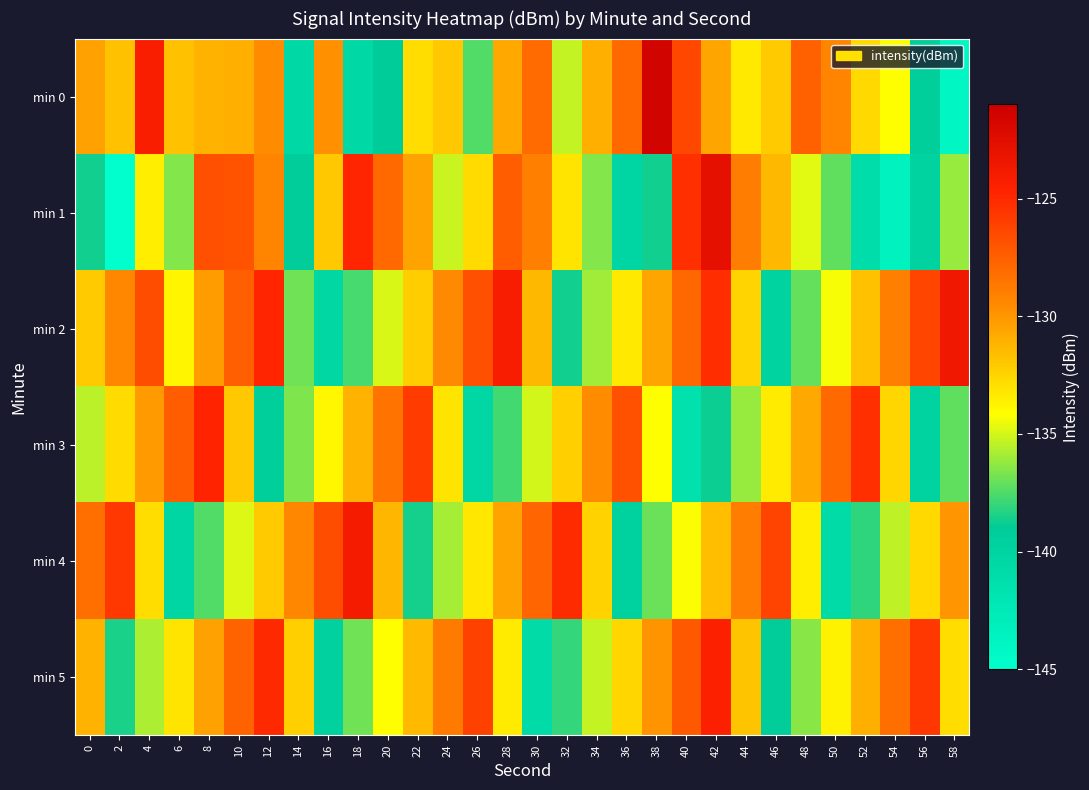

Which series has the largest range (max minus min)?

min 1